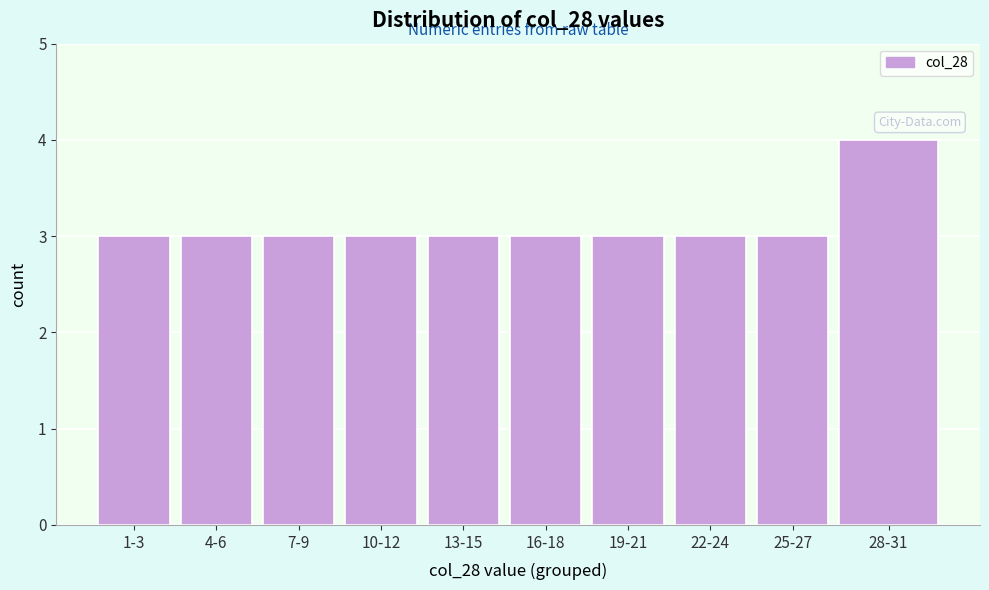

Reading left to right, extract all data points from this chart.

3	3	3	3	3	3	3	3	3	4